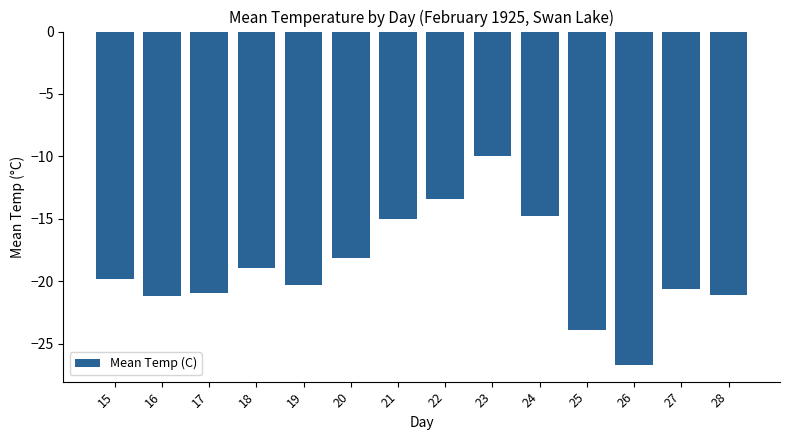

What is the value of the 14th bar from the left?

-21.1